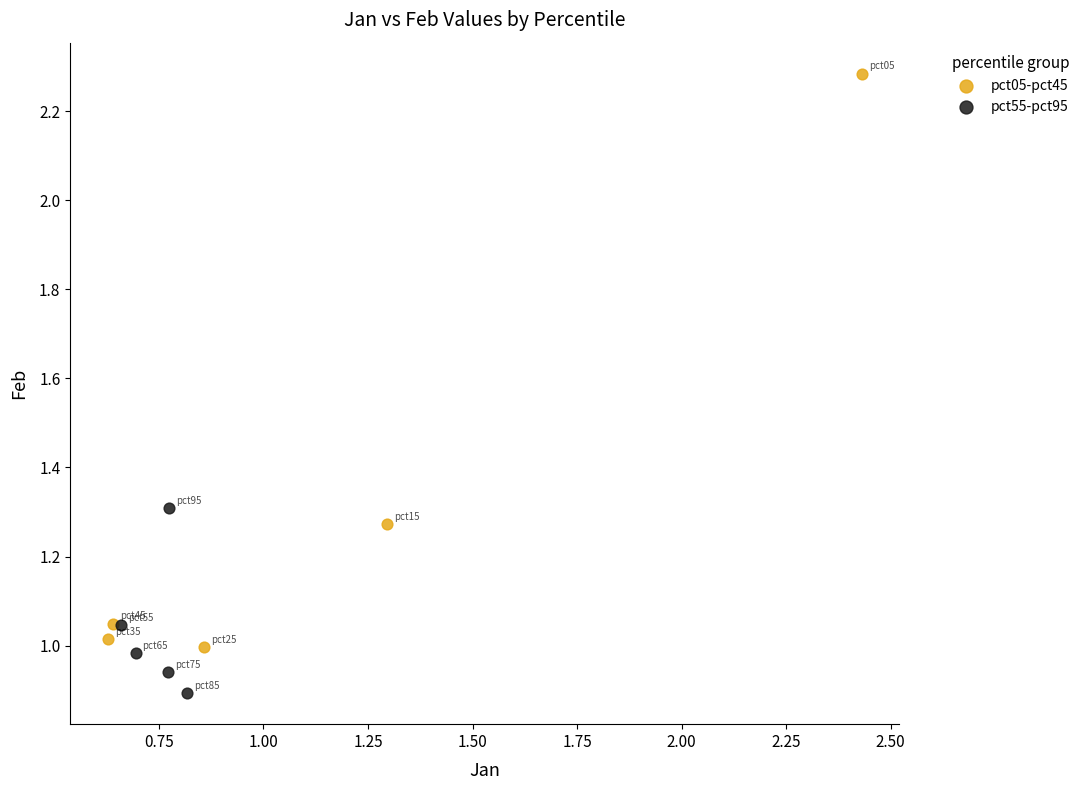

Which series reaches the minimum Y coordinate?

pct55-pct95